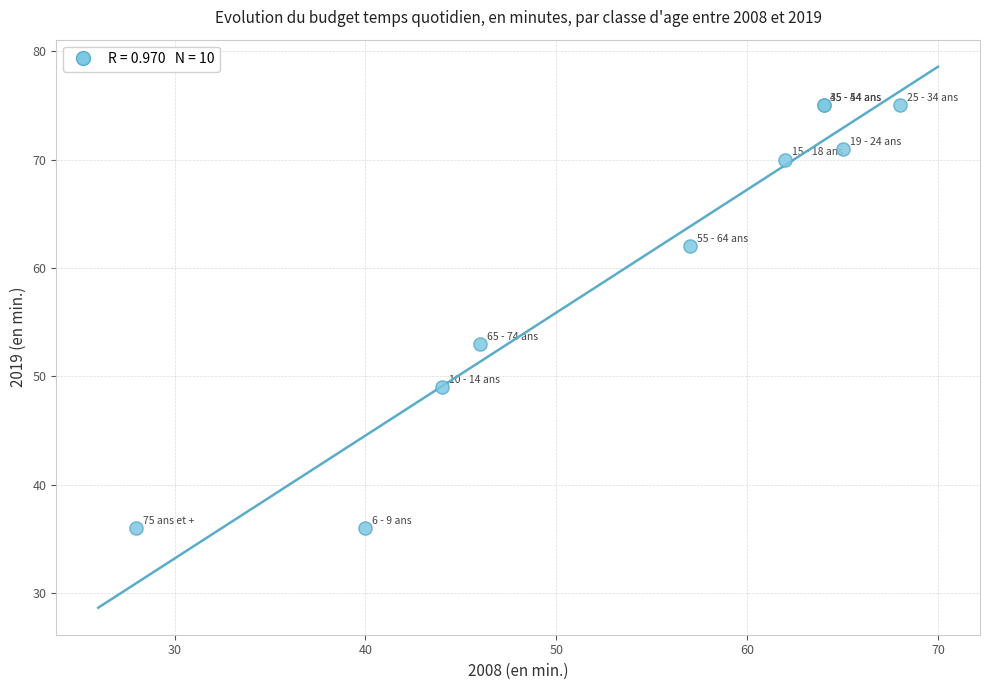

What Y value in the scatter plot is closest to 55?

53